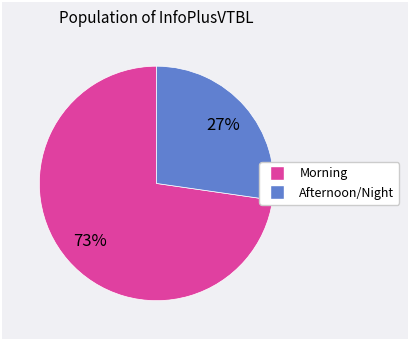

To the nearest percent, what is the average slice percentage?

50%